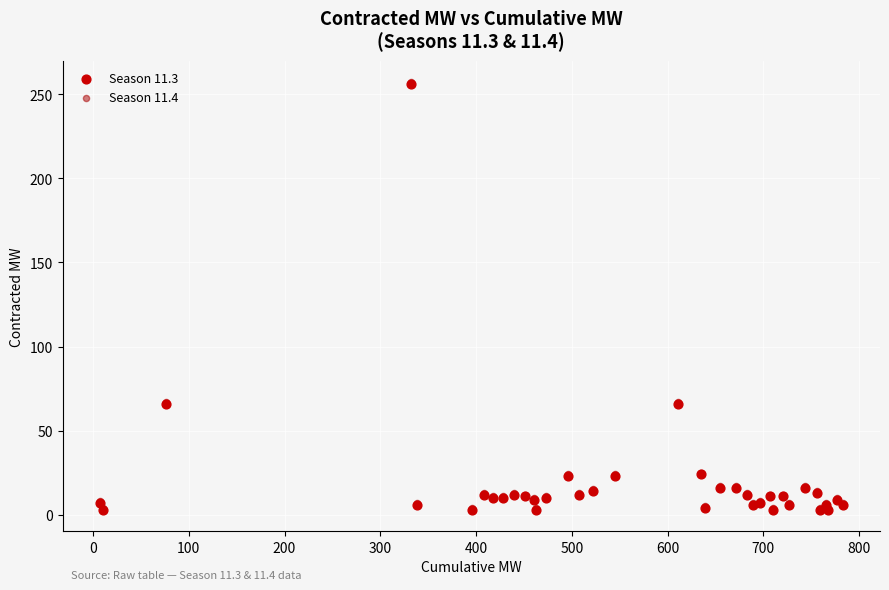

What are all the series names shown in the legend?

Season 11.3, Season 11.4